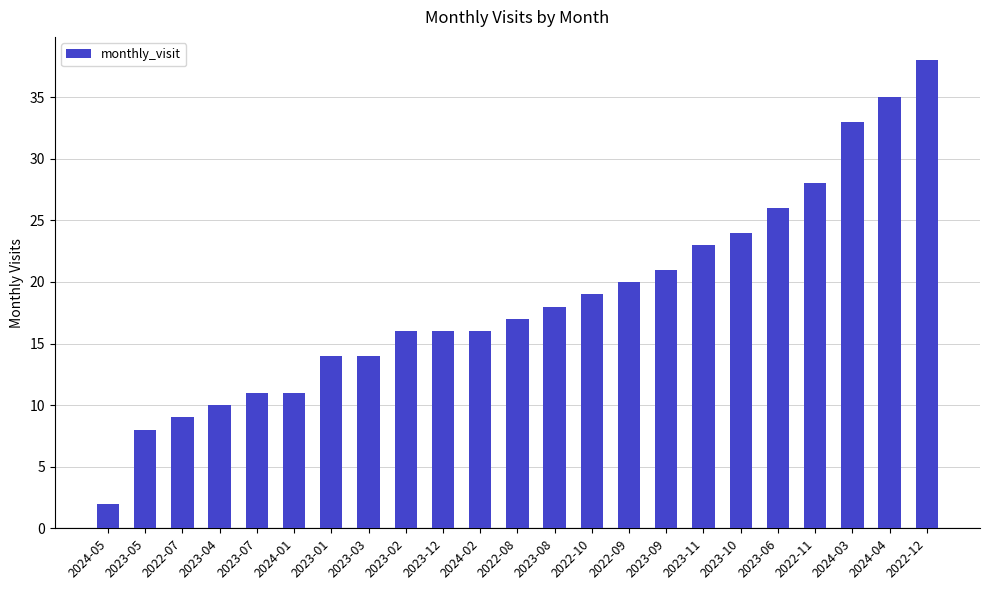

Read the value at 2023-05.

8